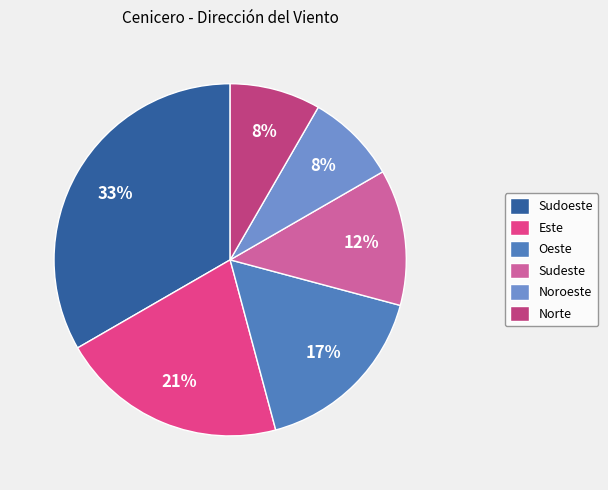

What is the ratio of the value at Sudeste to the value at Norte?

1.5